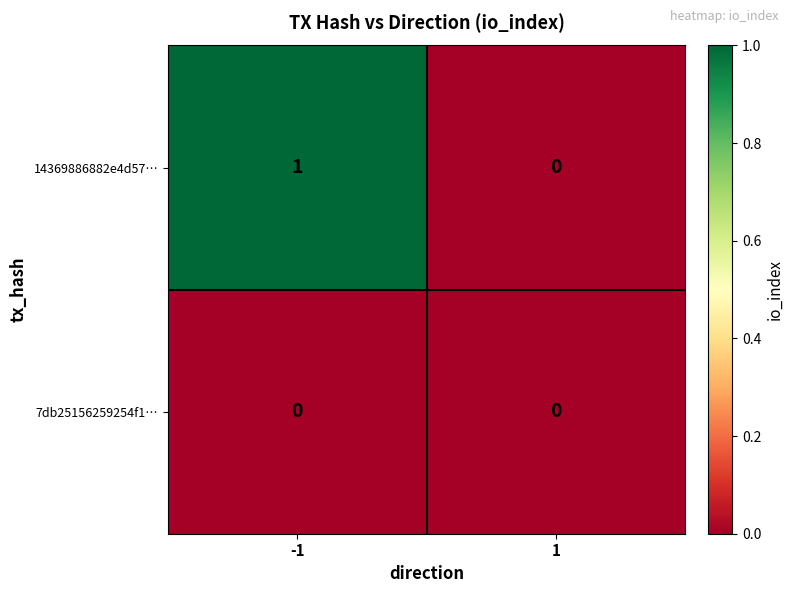

Reading left to right, extract all data points from this chart.

14369886882e4d57…: 1	0
7db25156259254f1…: 0	0